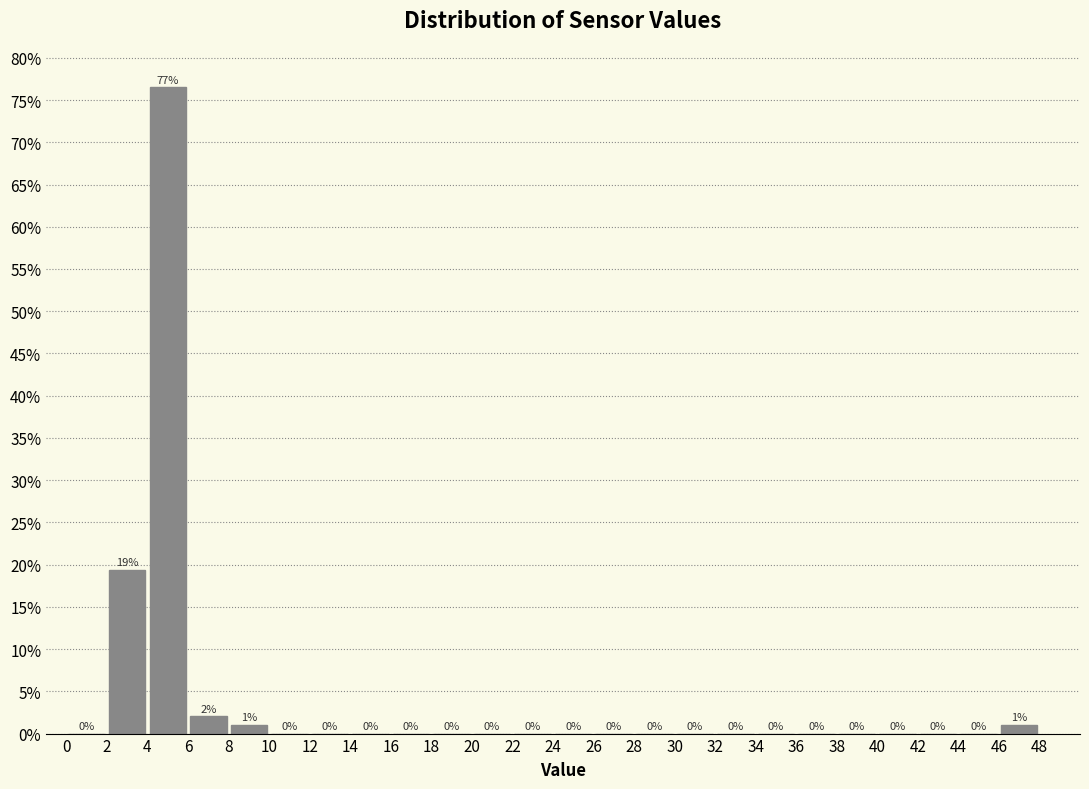

Over which range of the x-axis is the bar tallest?

4 to 6